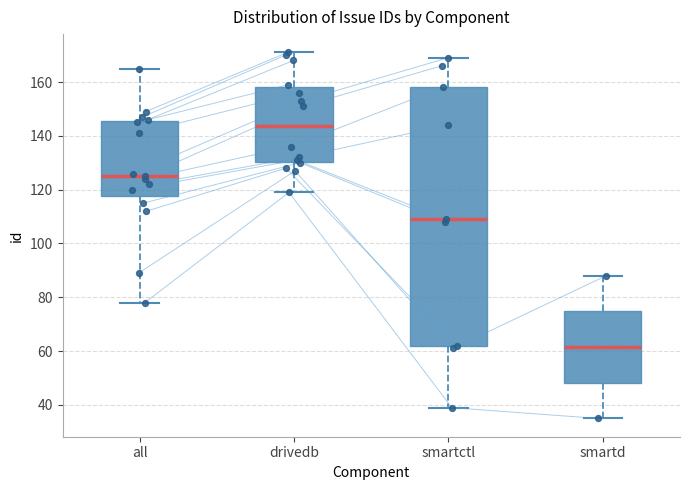

Reading left to right, transcribe this box plot: for each box, give where its median line is, the range the box spans, and where its two whiskers end, as read against the y-axis. The values are not printed on the chart, so give them approximately, as read against the axis.

all: median 126, box 118 to 146, whiskers 78 to 166
drivedb: median 144, box 130 to 158, whiskers 120 to 172
smartctl: median 110, box 62 to 158, whiskers 40 to 170
smartd: median 62, box 48 to 74, whiskers 36 to 88